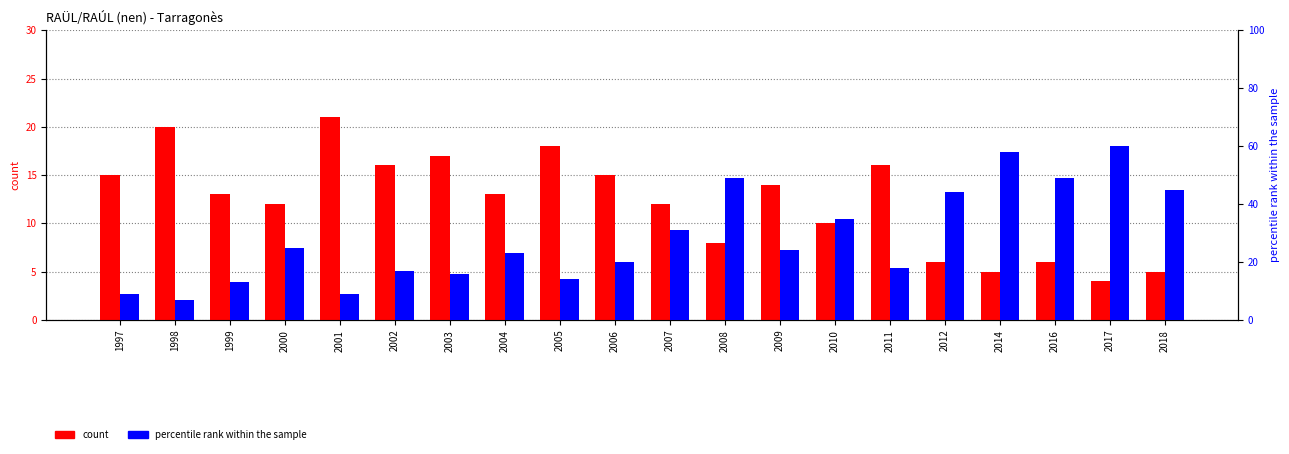

What is the highest value of the percentile rank within the sample series?

60